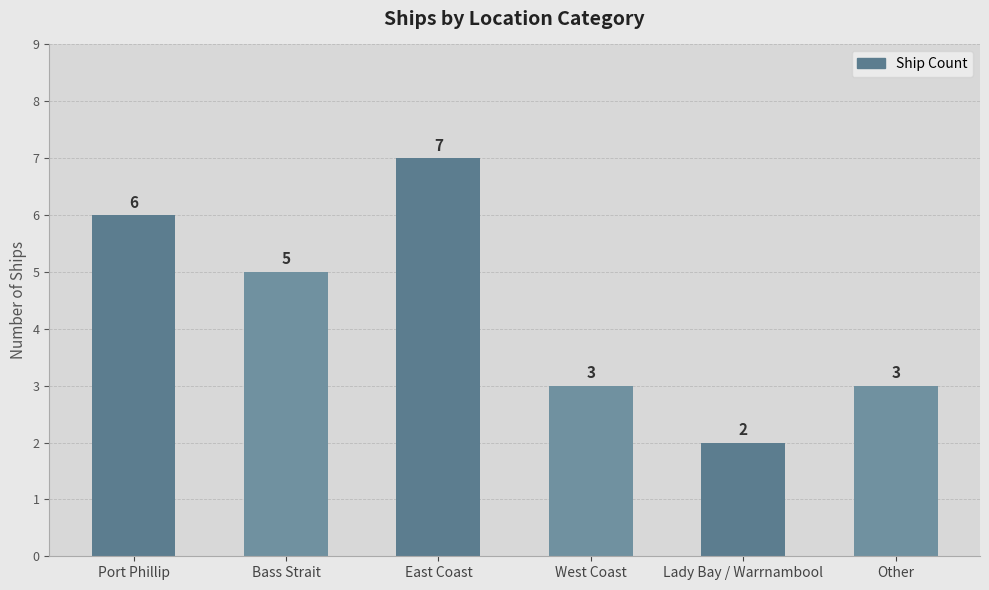

How many values are below 5?

3